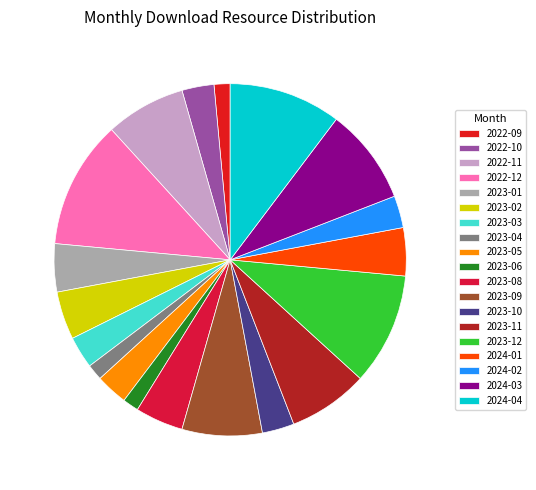

To the nearest percent, what is the combined percentage of 2024-04 and 2024-02?

13%